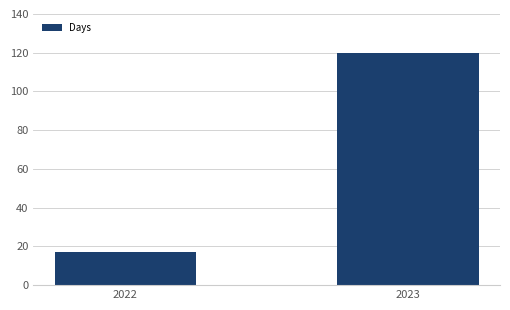

Rank the categories by value from highest to lowest.

2023, 2022